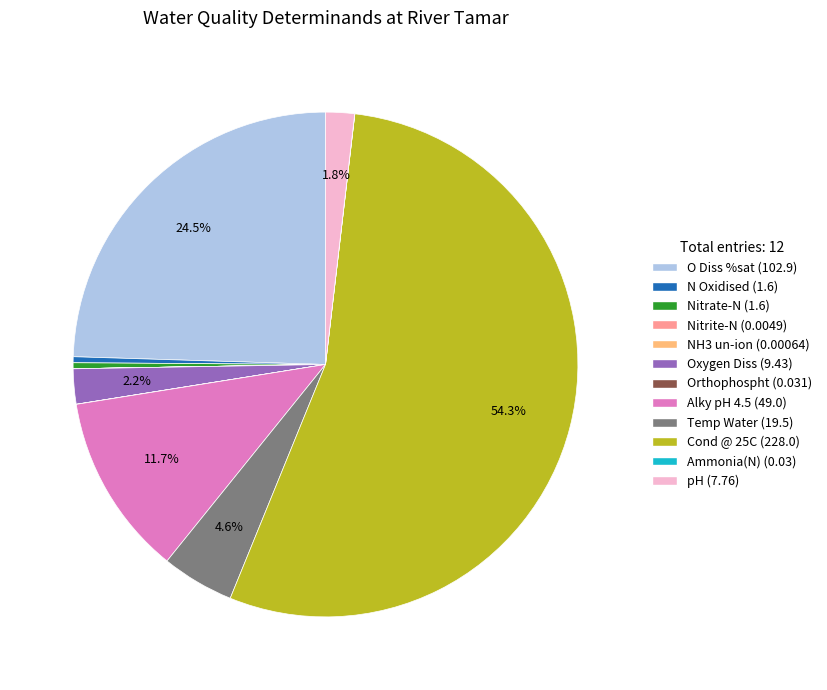

Between N Oxidised and O Diss %sat, which is larger?

O Diss %sat